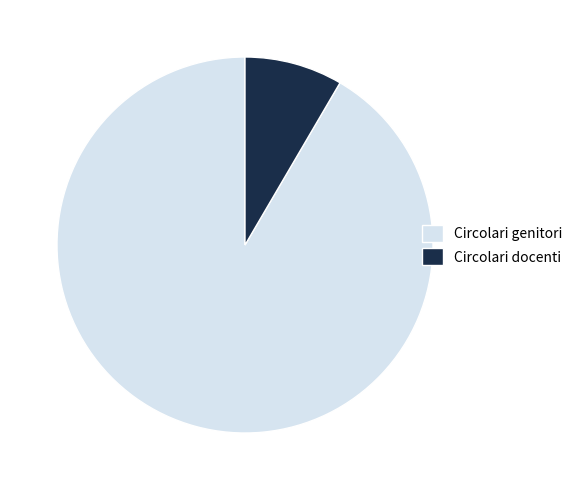

Is the sum of Circolari docenti and Circolari genitori greater than half?

Yes